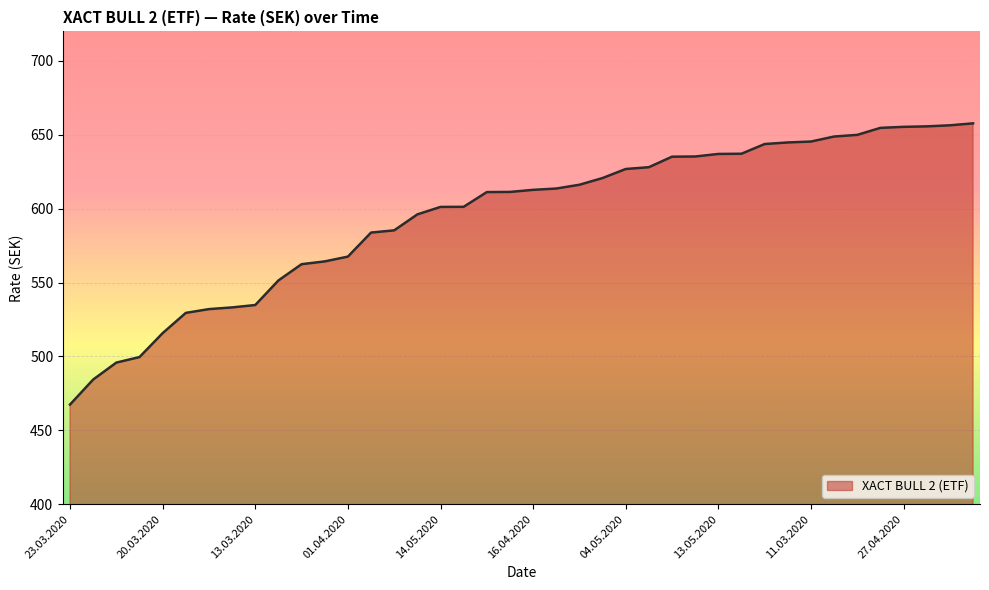

What is the difference between the maximum and minimum values?

190.3